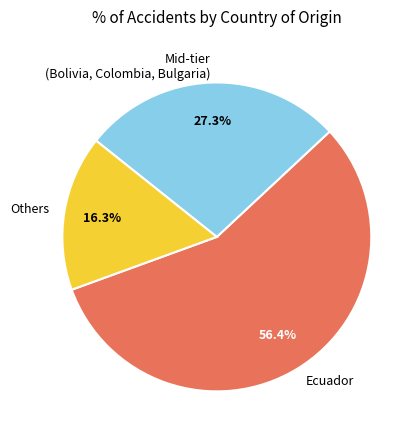

How many segments does this pie chart have?

3